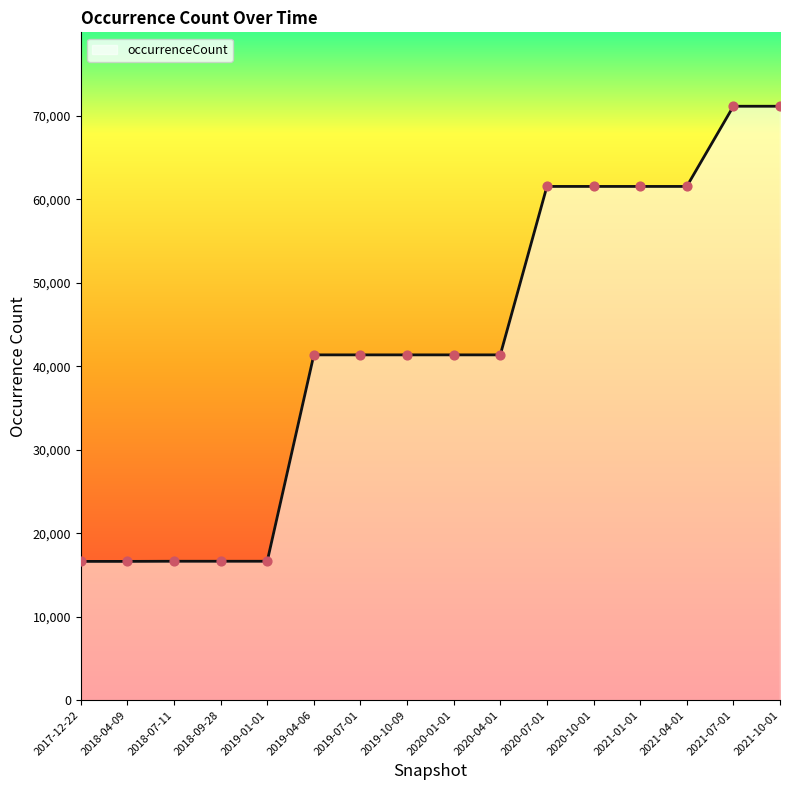

What is the ratio of the value at 2020-04-01 to the value at 2021-04-01?

0.7